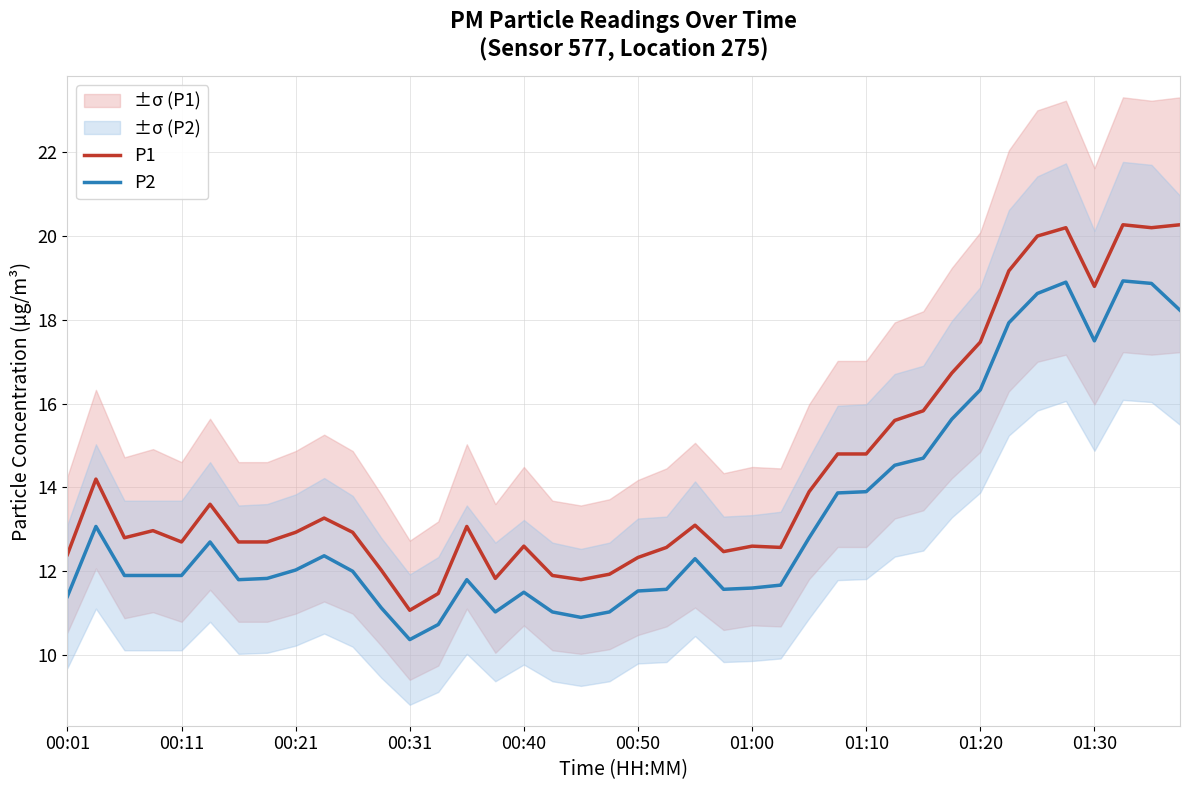

What is the minimum value for P2?

10.4